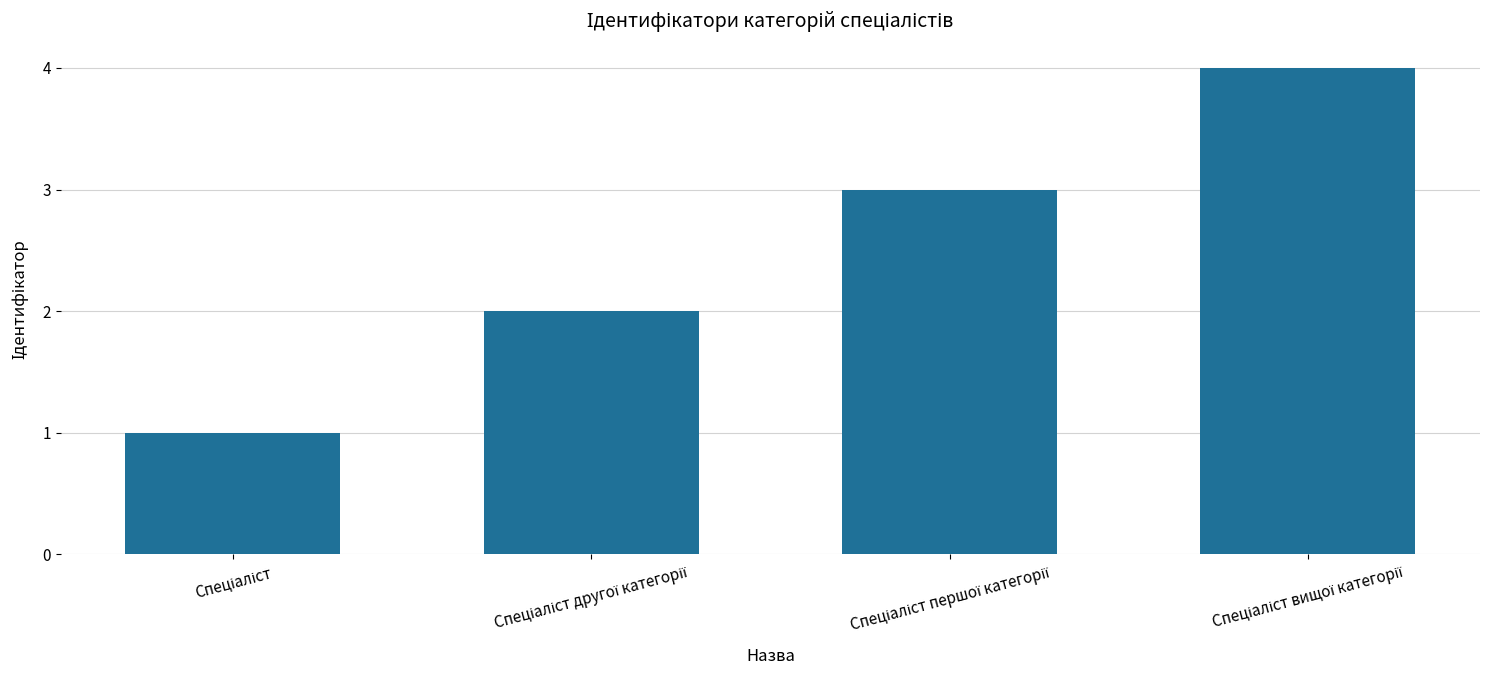

What is the smallest value displayed?

1